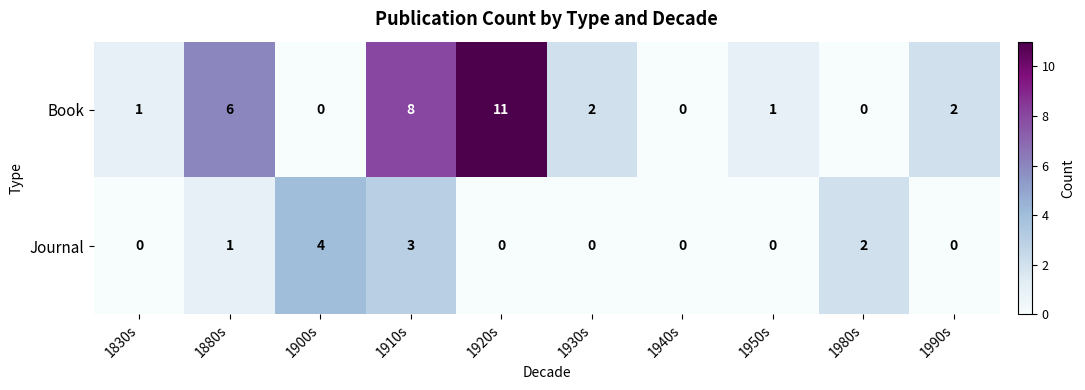

Rank the series by their maximum value, from lowest to highest.

Journal, Book